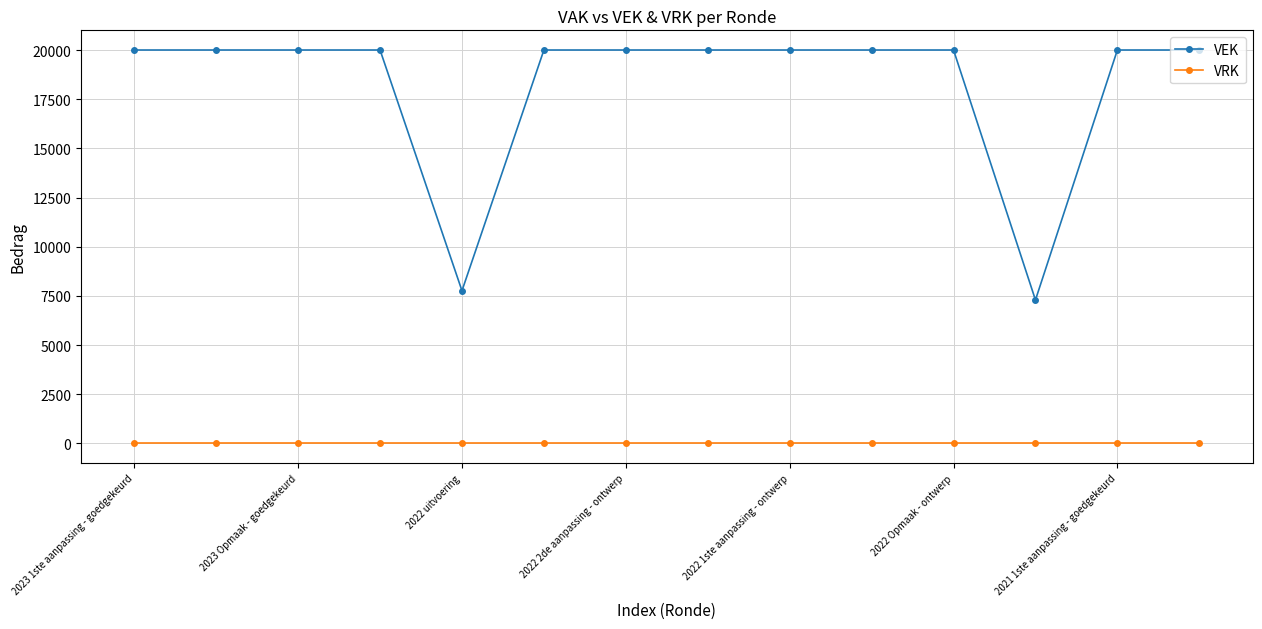

True or false: VRK and VEK intersect in this chart.

False